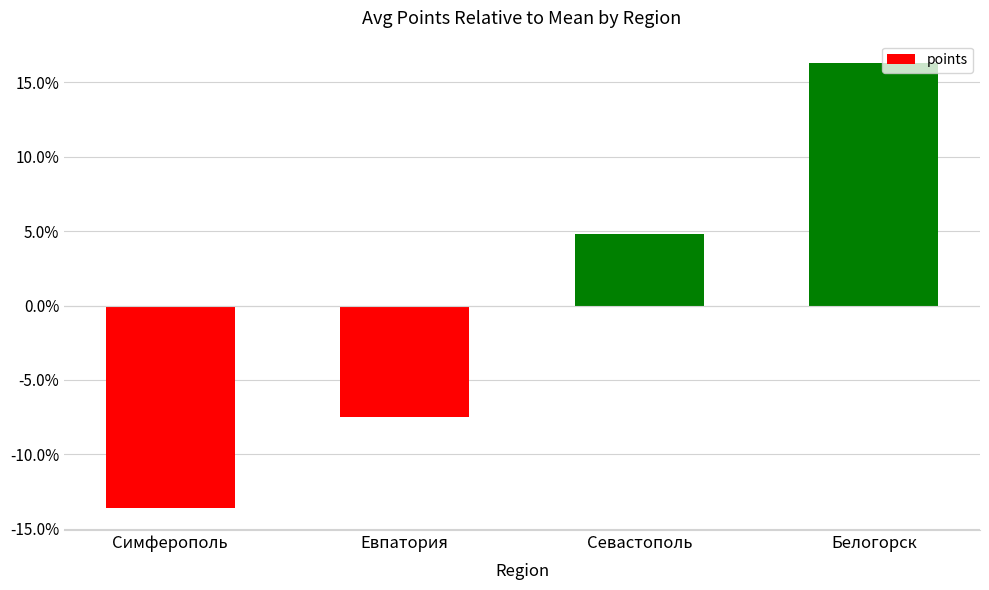

How many data points are above 4?

2